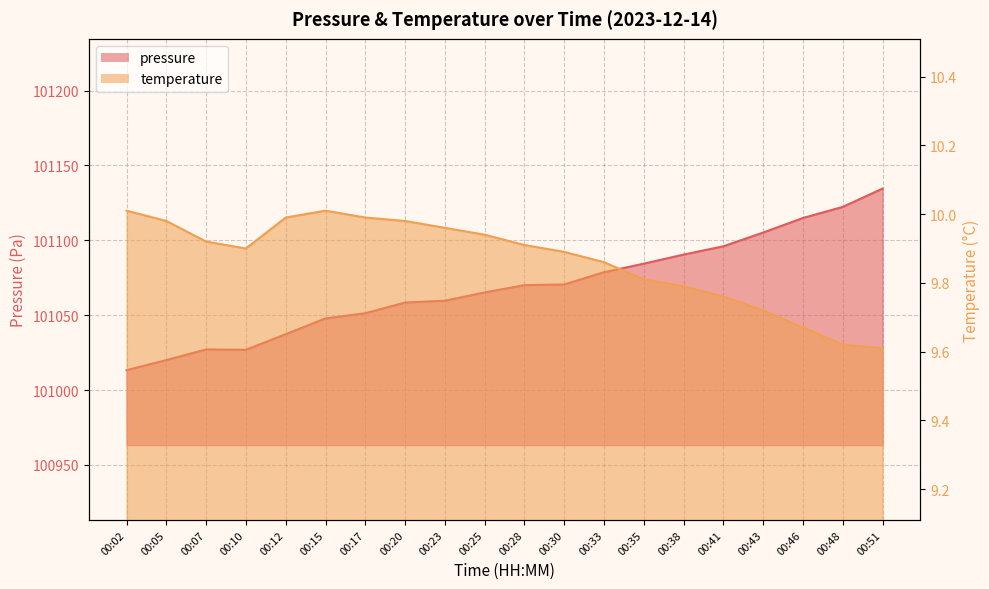

How many values in the pressure series exceed 101070?

10